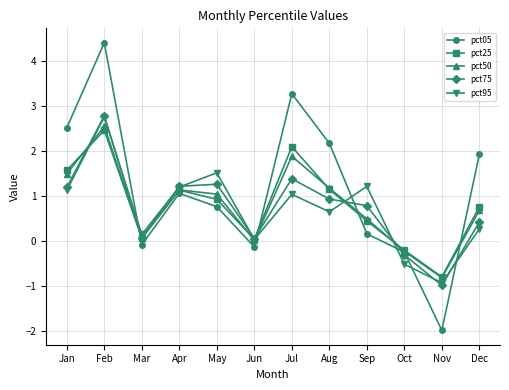

At which category is the sum across all series the highest?

Feb